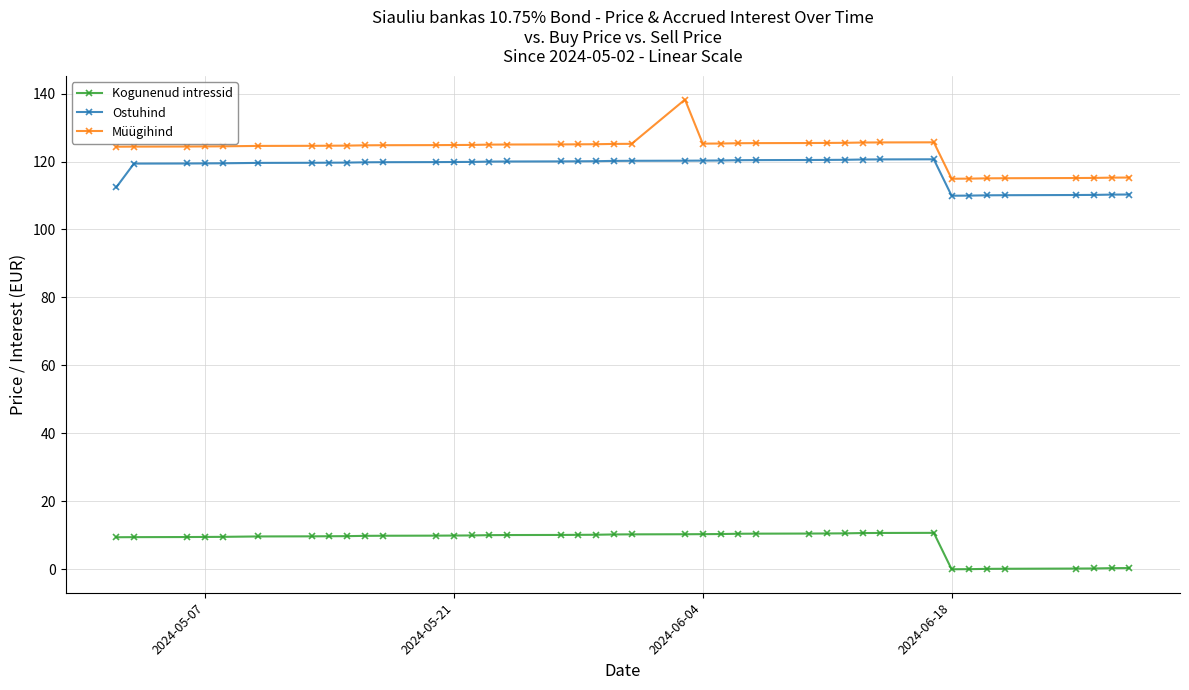

True or false: Ostuhind and Kogunenud intressid cross at least once.

False